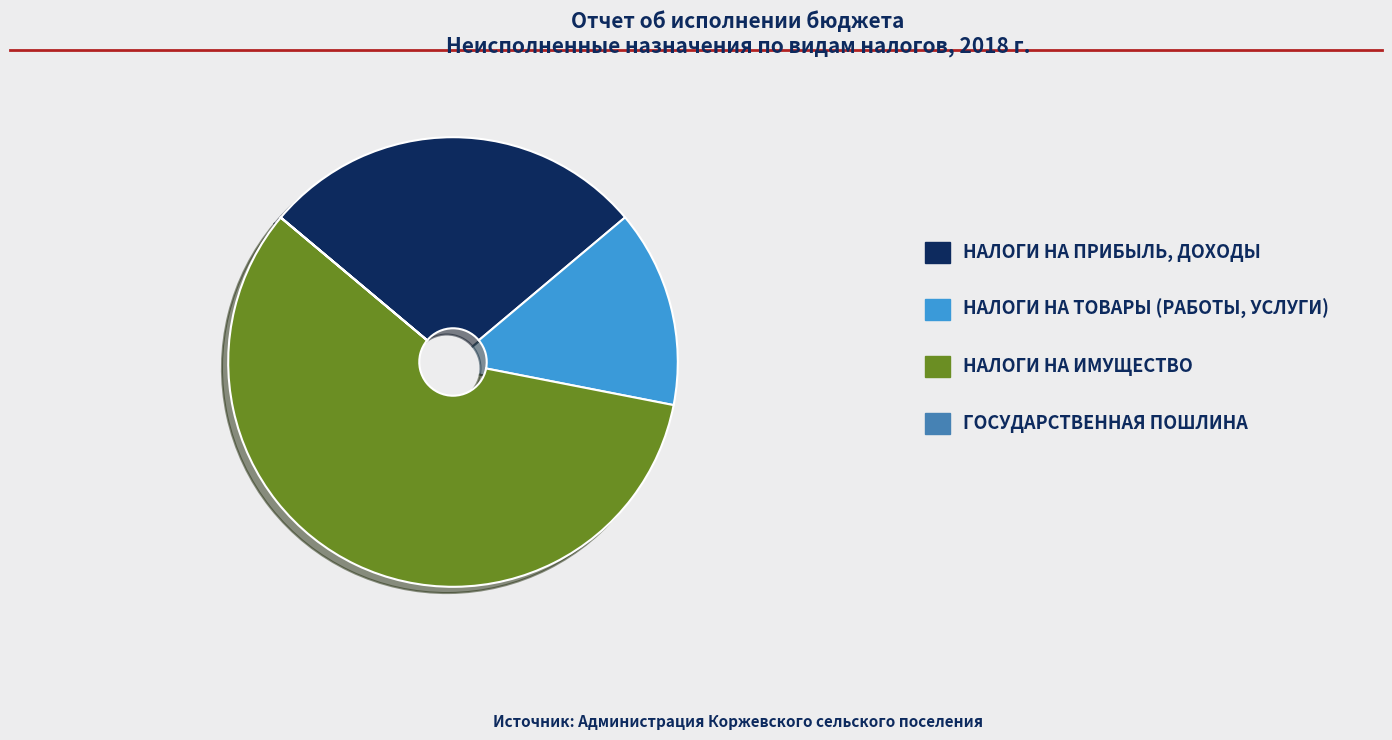

Which slice is the largest?

НАЛОГИ НА ИМУЩЕСТВО